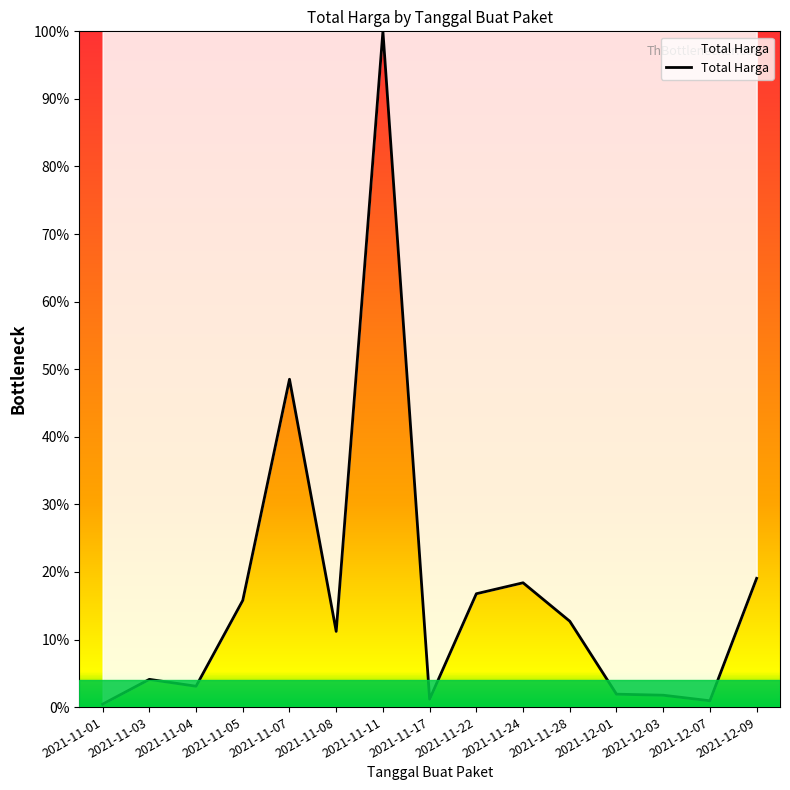

Approximately how many times larger is the value at 2021-12-03 compared to 2021-11-05?

0.1